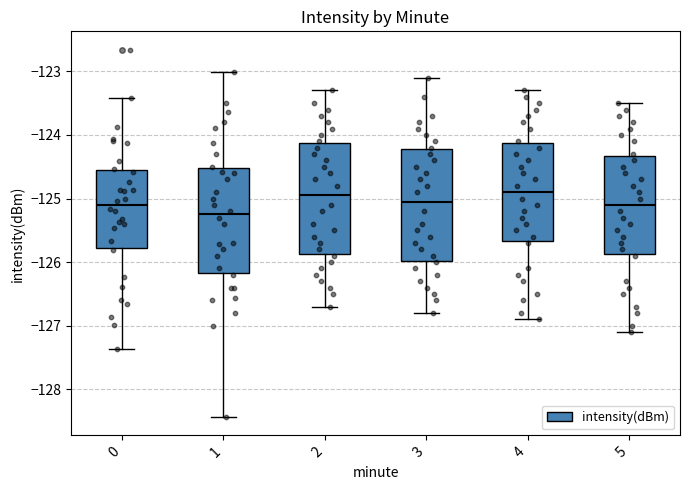

Reading left to right, transcribe this box plot: for each box, give where its median line is, the range the box spans, and where its two whiskers end, as read against the y-axis. The values are not printed on the chart, so give them approximately, as read against the axis.

0: median -125.1, box -125.8 to -124.5, whiskers -127.4 to -123.4
1: median -125.2, box -126.2 to -124.5, whiskers -128.4 to -123.0
2: median -124.9, box -125.9 to -124.1, whiskers -126.7 to -123.3
3: median -125.0, box -126.0 to -124.2, whiskers -126.8 to -123.1
4: median -124.9, box -125.7 to -124.1, whiskers -126.9 to -123.3
5: median -125.1, box -125.9 to -124.3, whiskers -127.1 to -123.5